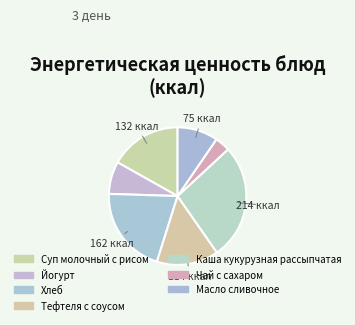

Count the number of slices in the pie.

7